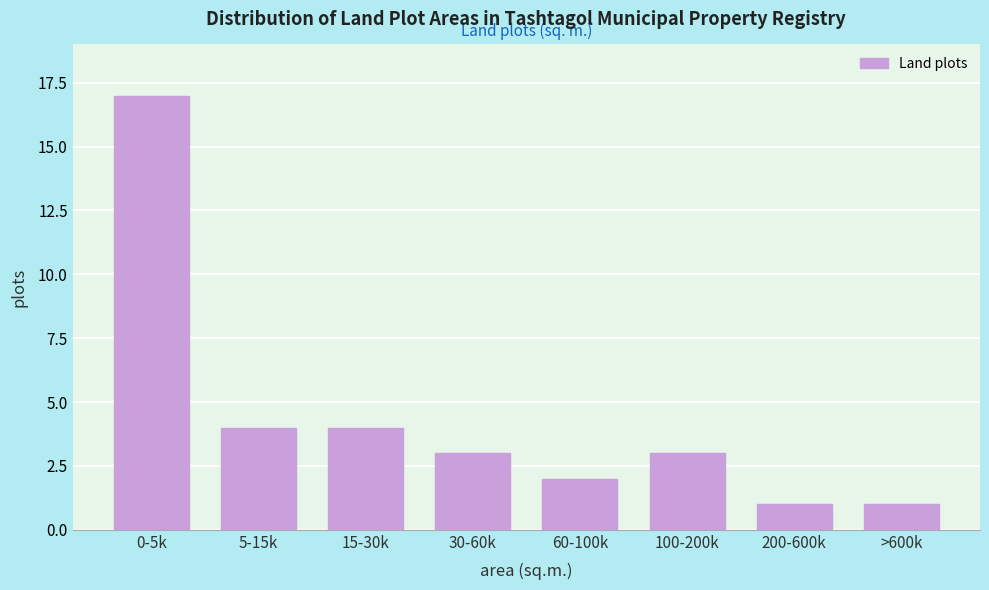

Reading left to right, what are all the values shown in this chart?

0-5k=17	5-15k=4	15-30k=4	30-60k=3	60-100k=2	100-200k=3	200-600k=1	>600k=1